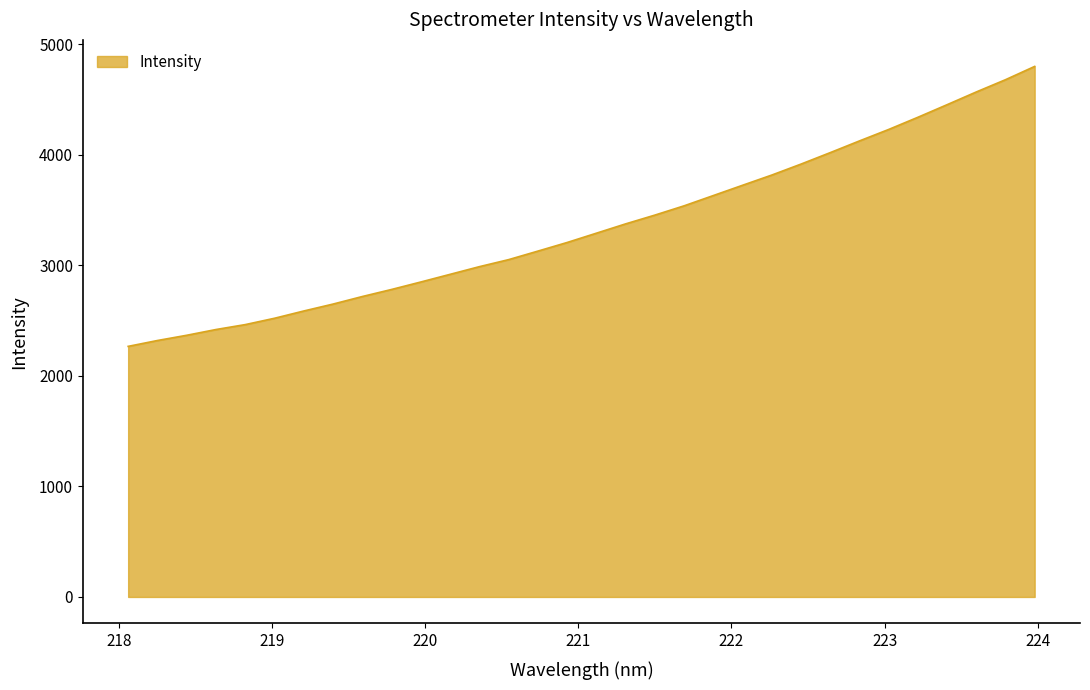

What is the difference between the maximum and minimum values?

2531.8